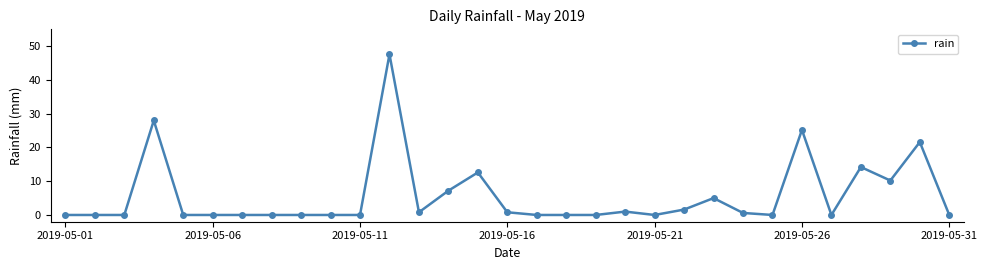

Does the chart display data point markers on the line(s)?

Yes